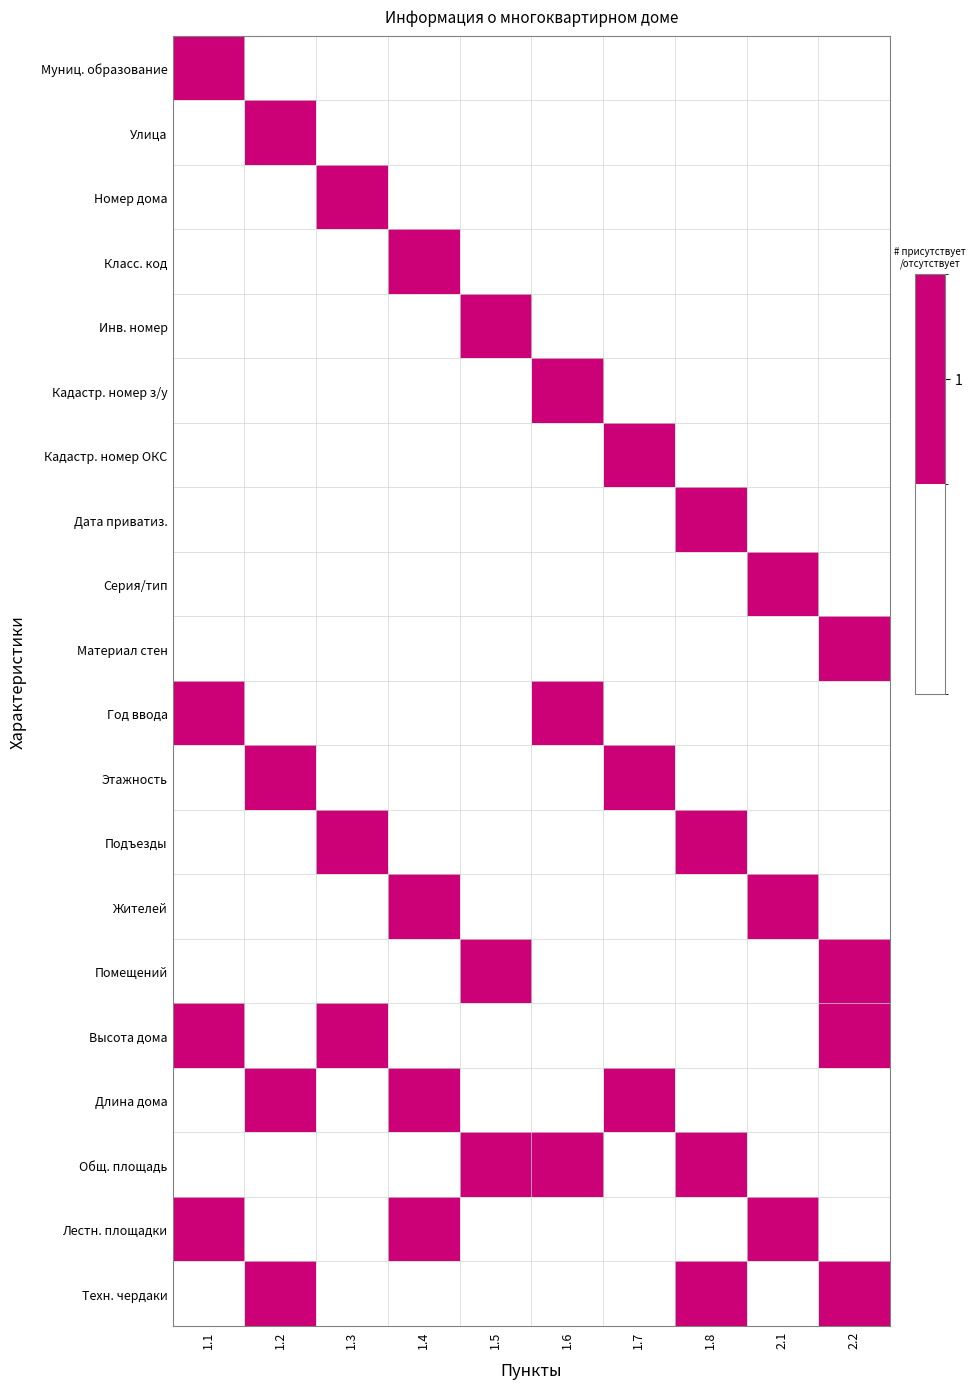

Rank the series by their maximum value, from highest to lowest.

Муниц. образование, Улица, Номер дома, Класс. код, Инв. номер, Кадастр. номер з/у, Кадастр. номер ОКС, Дата приватиз., Серия/тип, Материал стен, Год ввода, Этажность, Подъезды, Жителей, Помещений, Высота дома, Длина дома, Общ. площадь, Лестн. площадки, Техн. чердаки